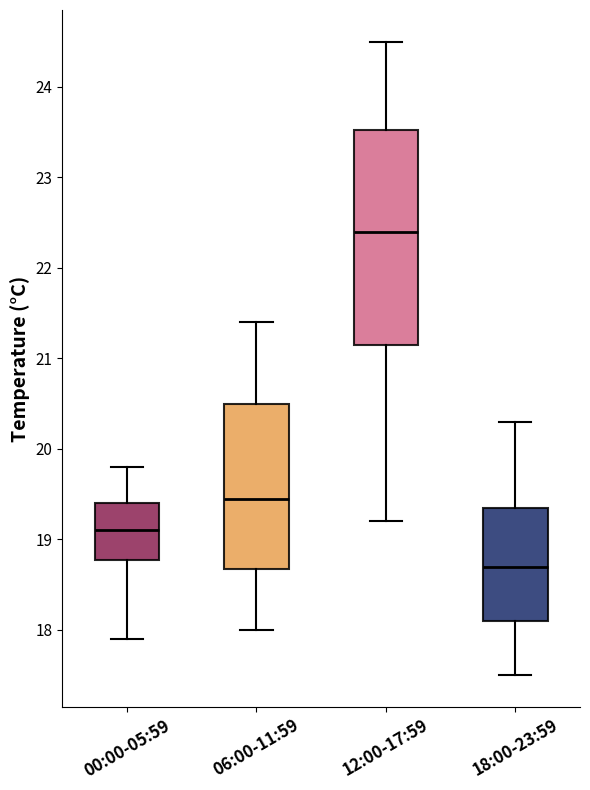

Where does the lower whisker of the box for 18:00-23:59 end on the y-axis? The values are not printed on the chart, so give them approximately, as read against the axis.

17.5